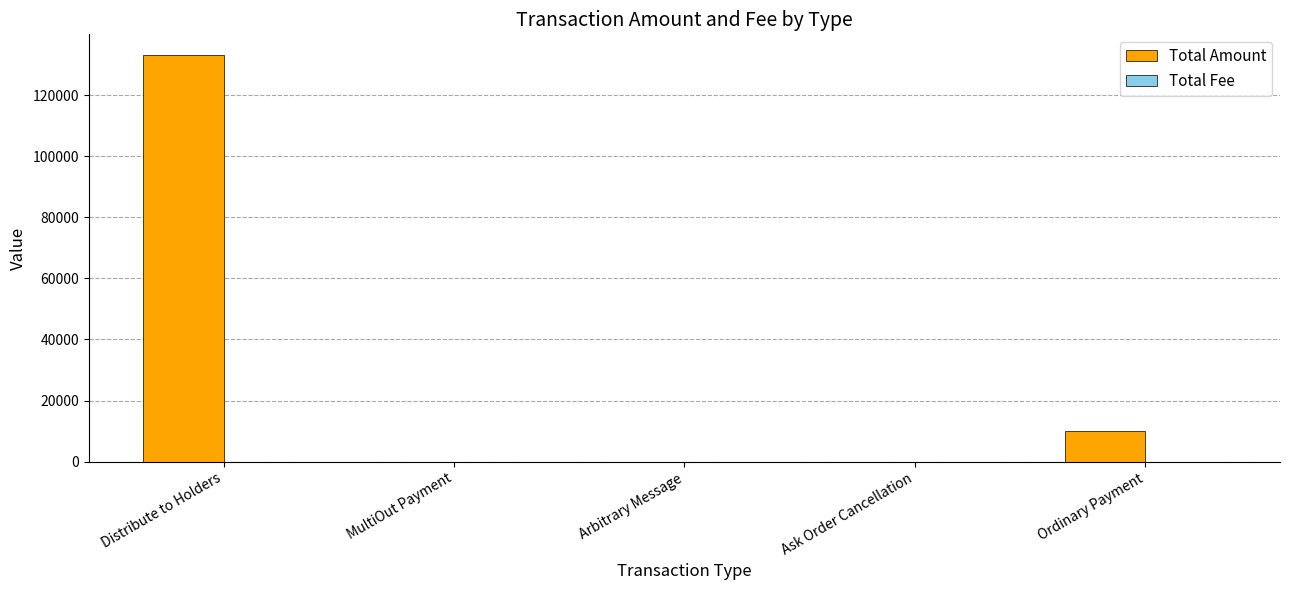

Does the chart contain stacked bars?

No